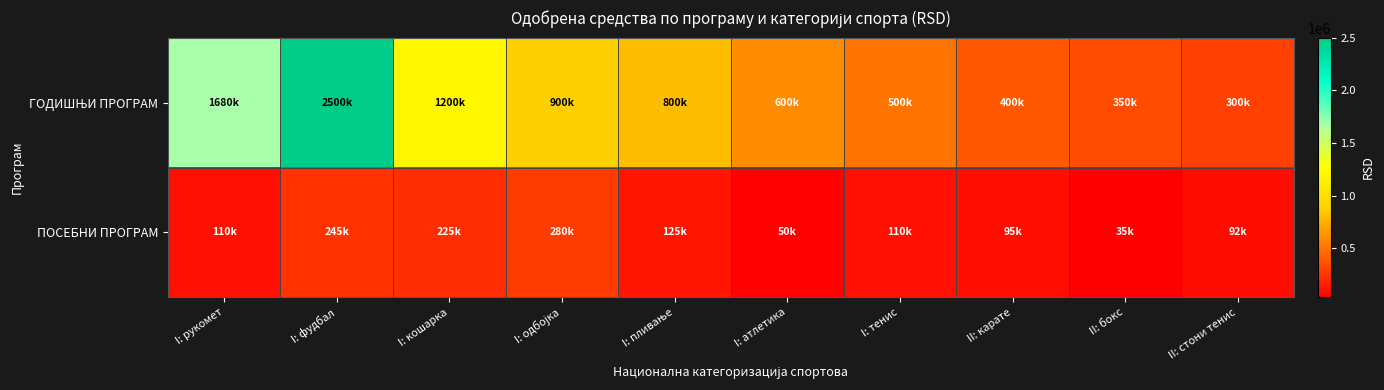

Rank the series by their maximum value, from lowest to highest.

ПОСЕБНИ ПРОГРАМ, ГОДИШЊИ ПРОГРАМ